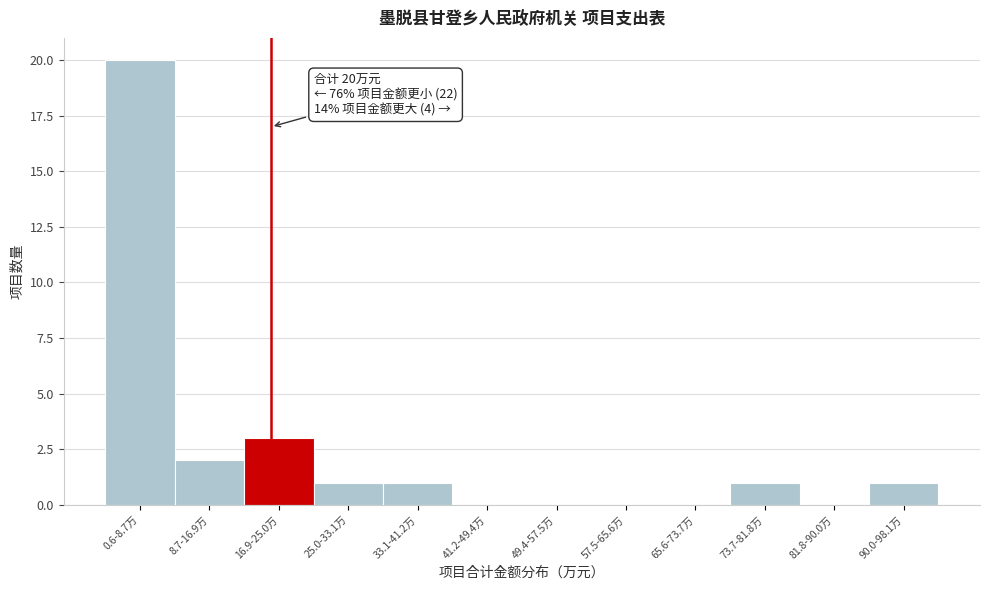

Reading left to right, list all the values displayed in this chart.

0.6-8.7万=20	8.7-16.9万=2	16.9-25.0万=3	25.0-33.1万=1	33.1-41.2万=1	41.2-49.4万=0	49.4-57.5万=0	57.5-65.6万=0	65.6-73.7万=0	73.7-81.8万=1	81.8-90.0万=0	90.0-98.1万=1